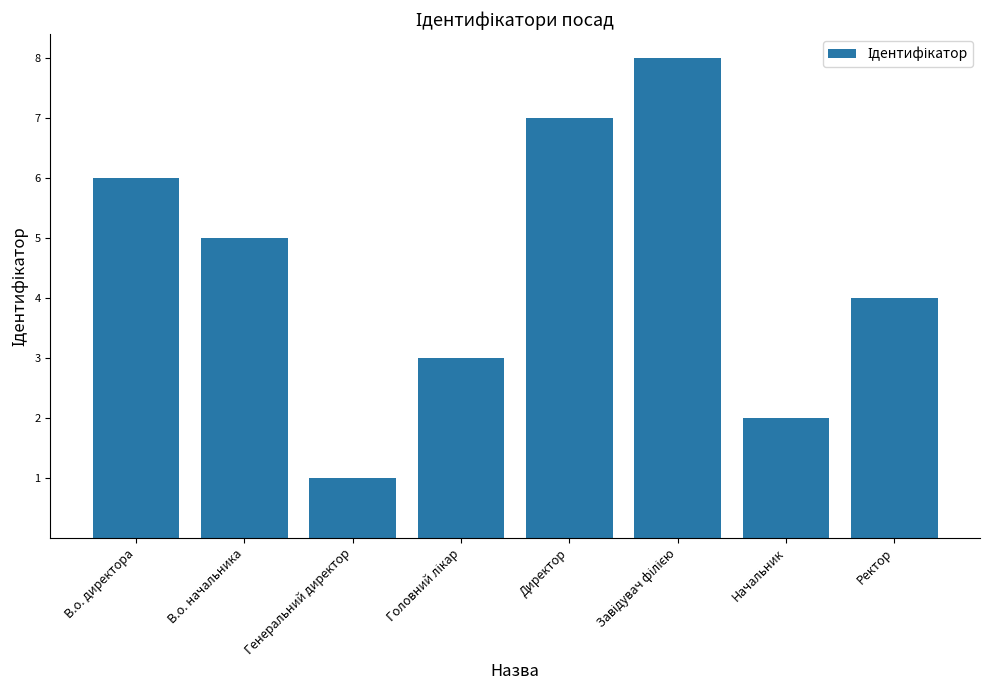

What is the label of the 1st bar from the left?

В.о. директора